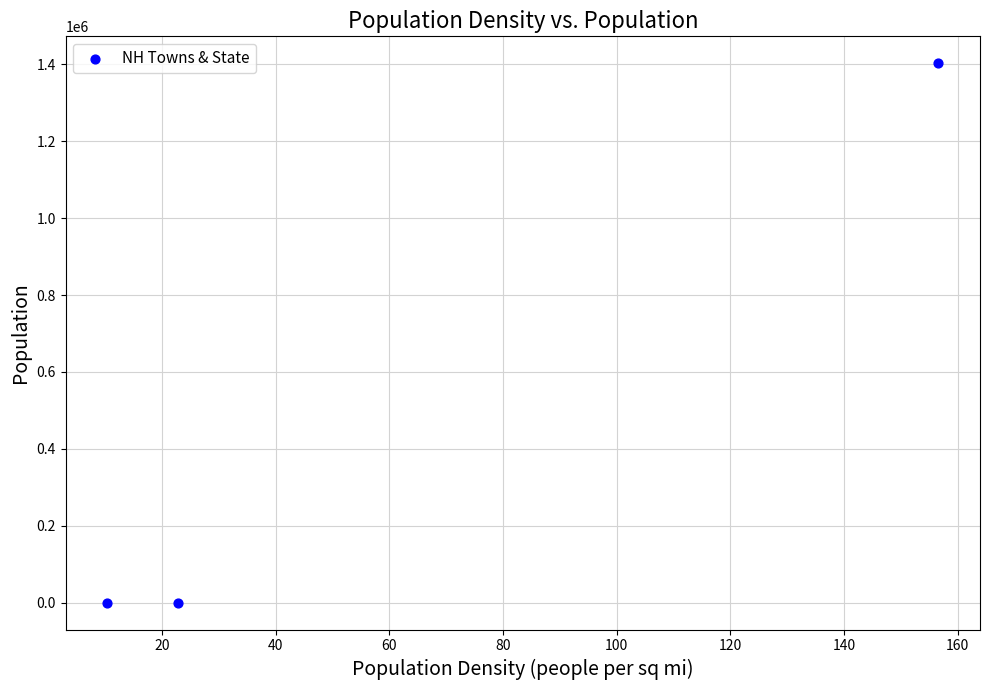

What is the average Y value?

467908